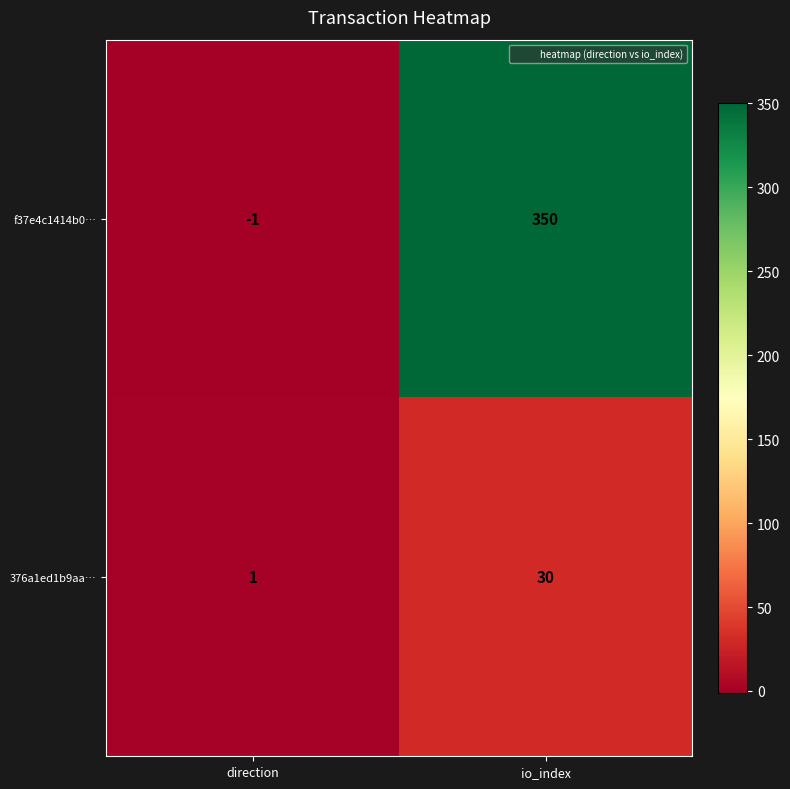

Reading left to right, transcribe all the data shown in this chart.

f37e4c1414b0…: -1	350
376a1ed1b9aa…: 1	30